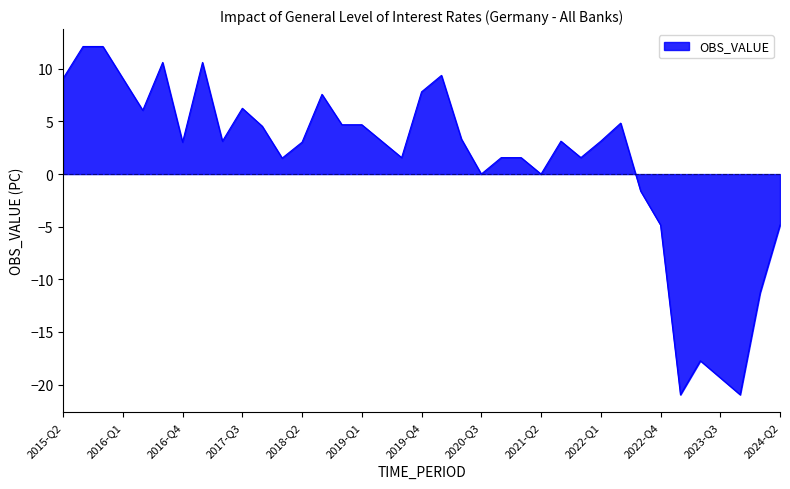

What is the difference between the maximum and minimum values?

33.1